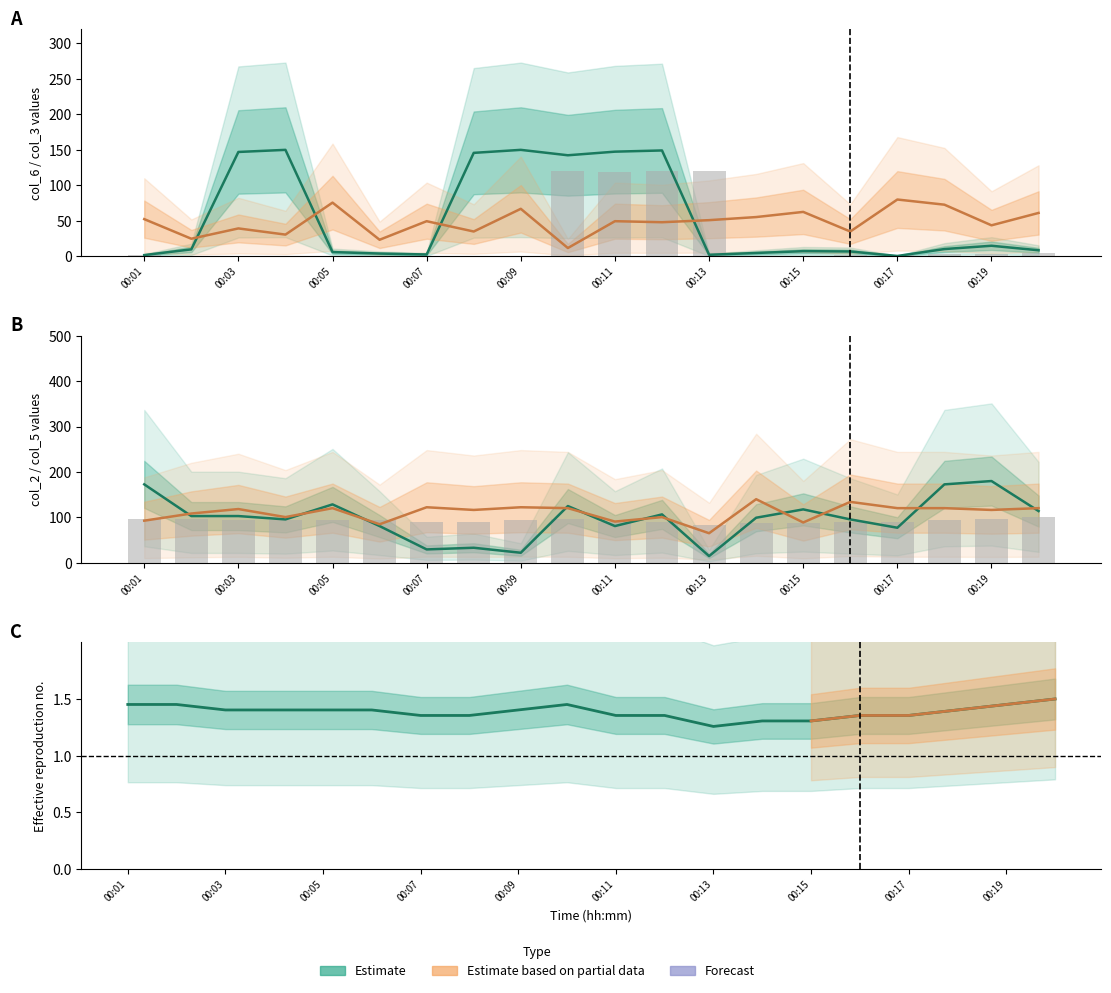

What is the difference between the second highest and second lowest values in the col_6 series?

148.3